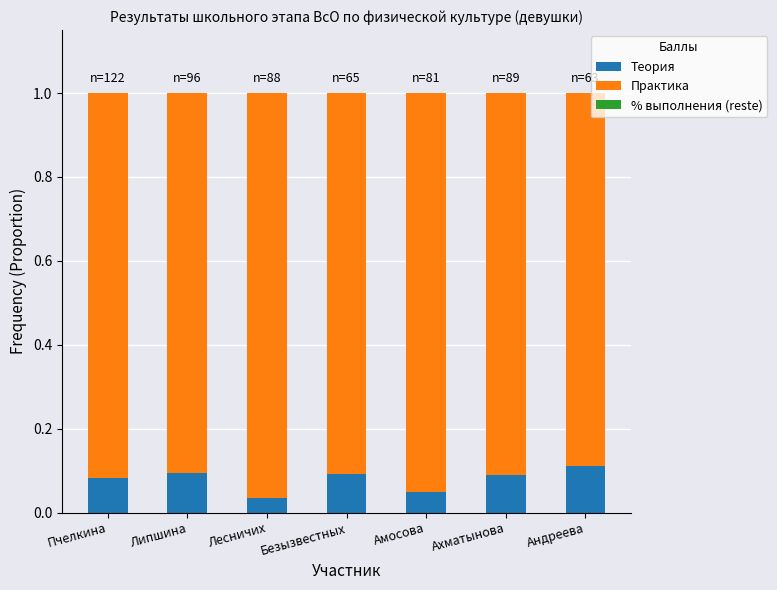

True or false: Теория has a value of 0.0 at Ахматынова.

False